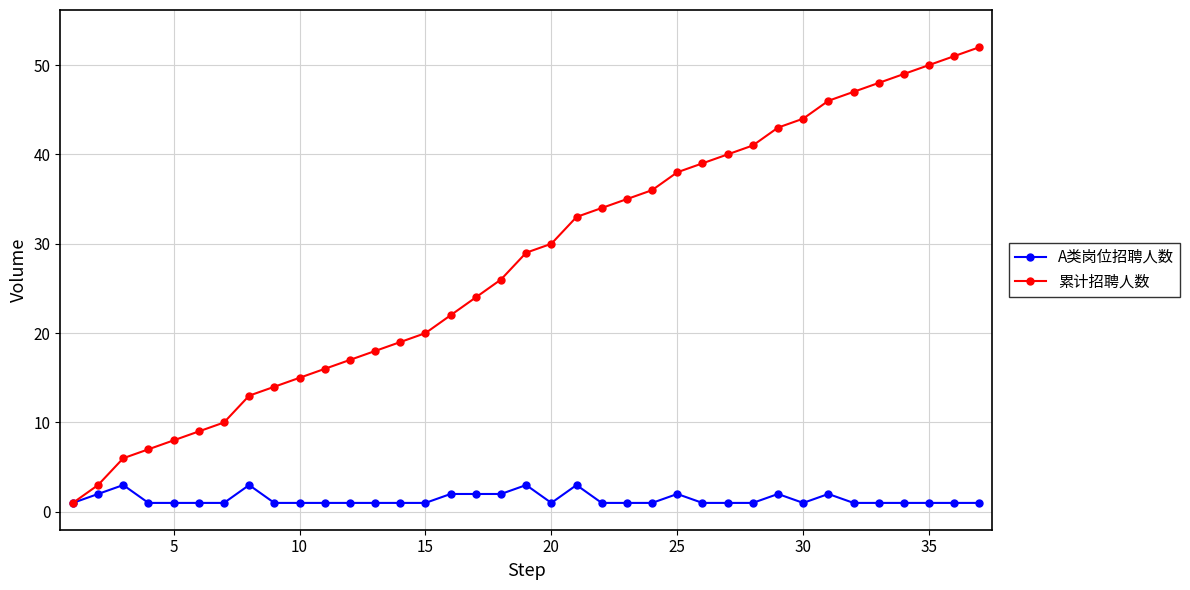

At how many categories does at least one series exceed 5?

35